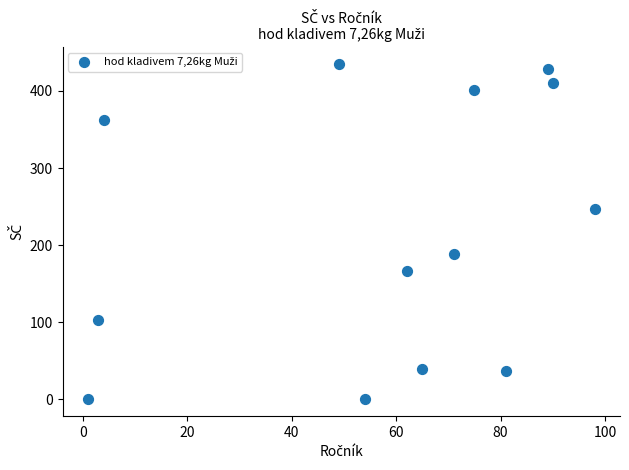

What is the range of Y values (max minus min)?

435